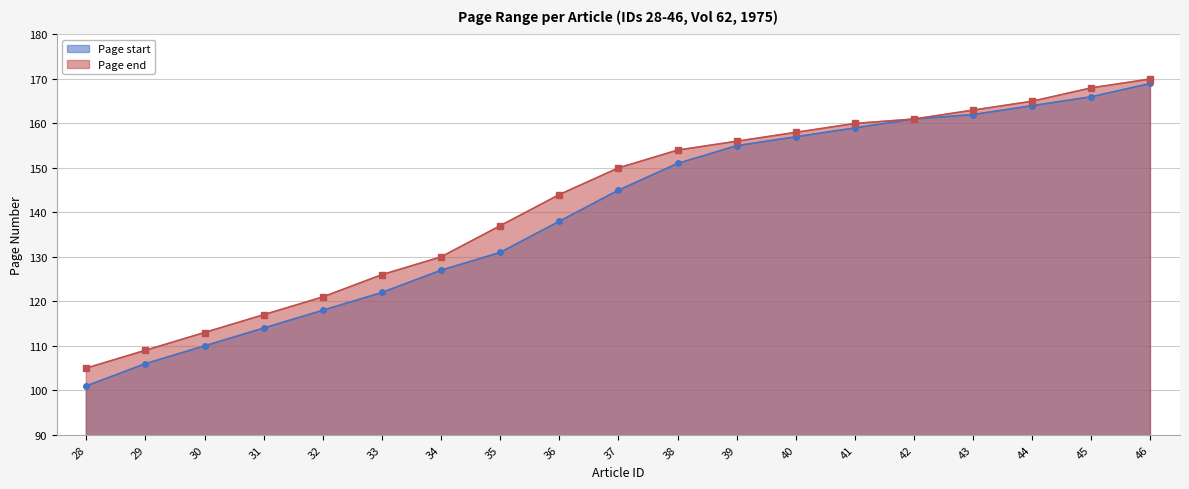

What is the difference between the Page start values at 40 and 46?

12